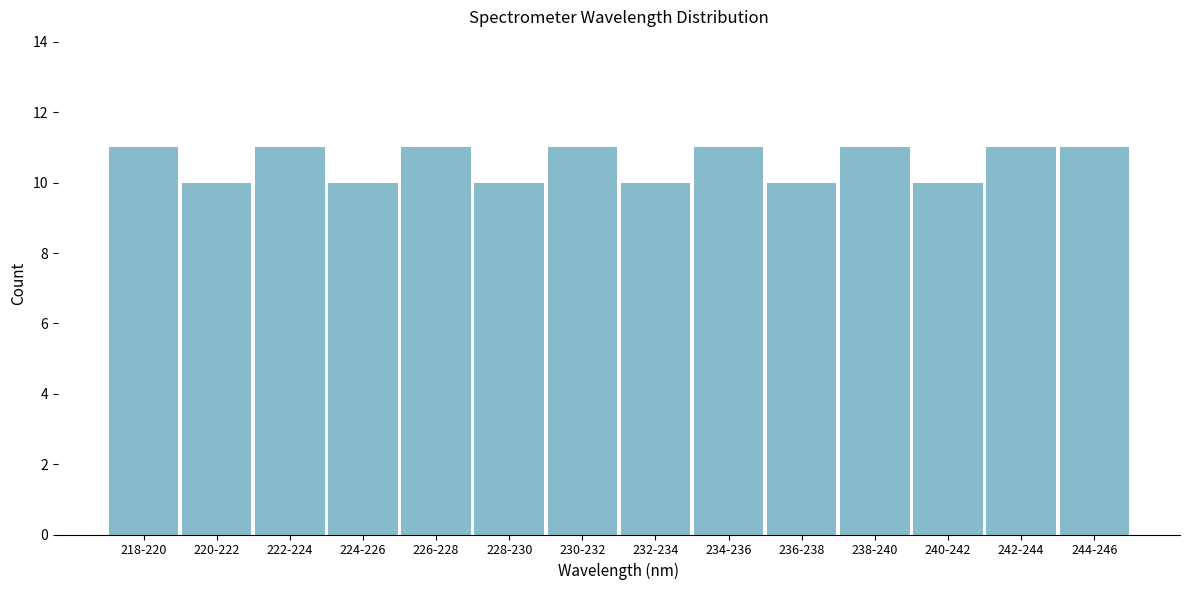

Reading left to right, what are all the values shown in this chart?

218-220=11	220-222=10	222-224=11	224-226=10	226-228=11	228-230=10	230-232=11	232-234=10	234-236=11	236-238=10	238-240=11	240-242=10	242-244=11	244-246=11